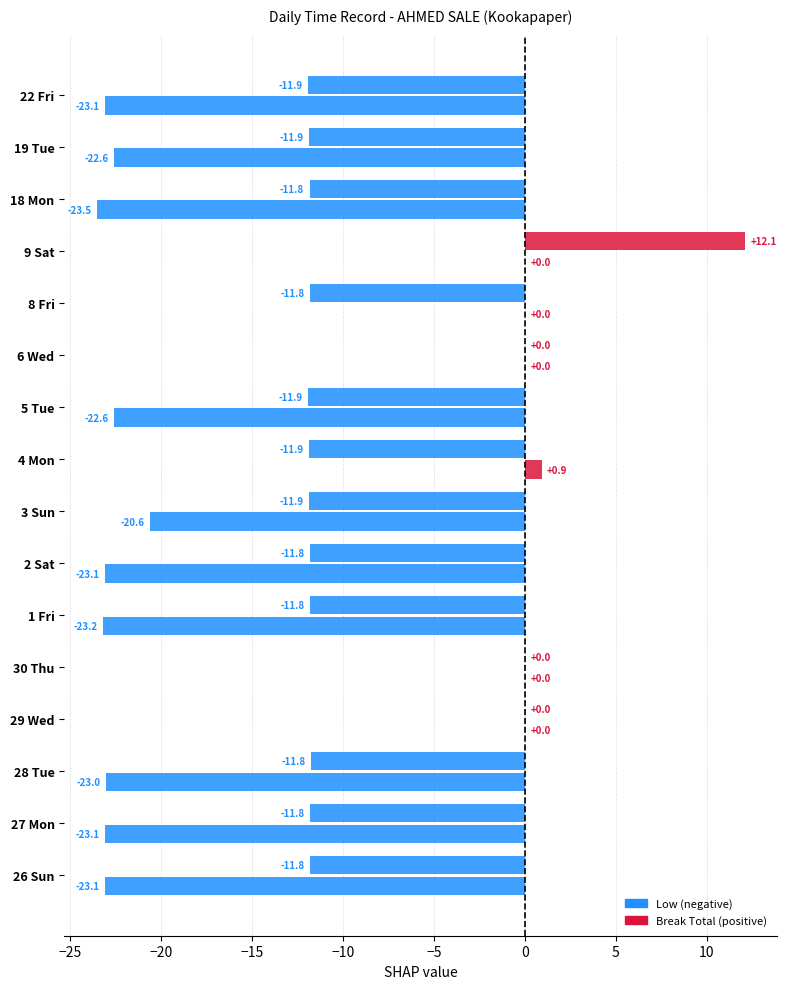

How many series are shown in this chart?

2